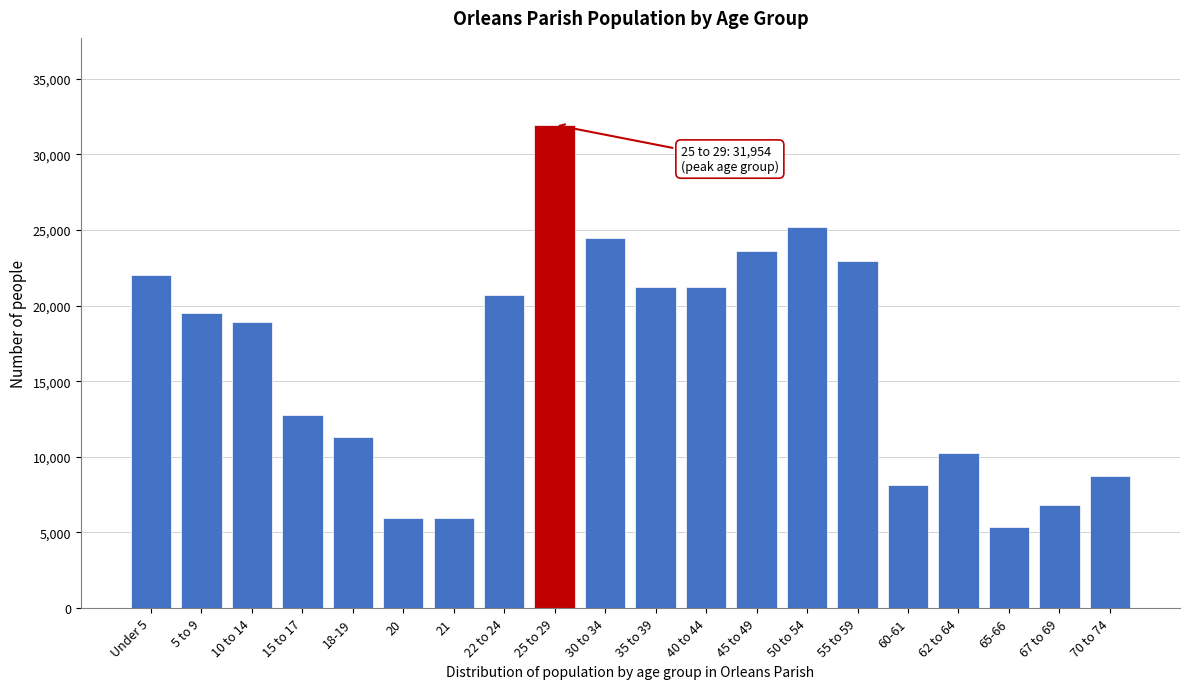

Is it true that the value at 70 to 74 is 8718?

True